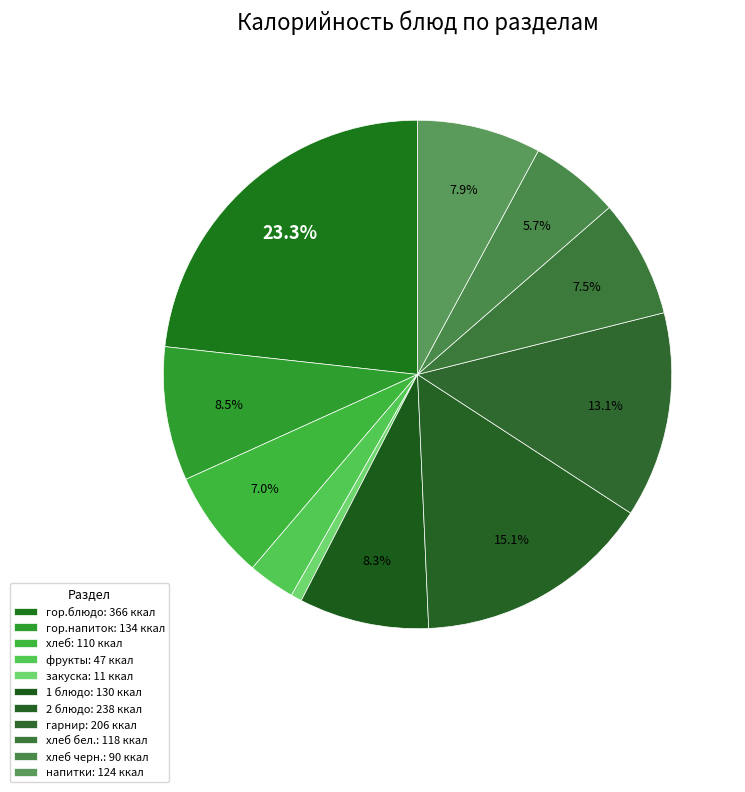

Count the number of slices in the pie.

11